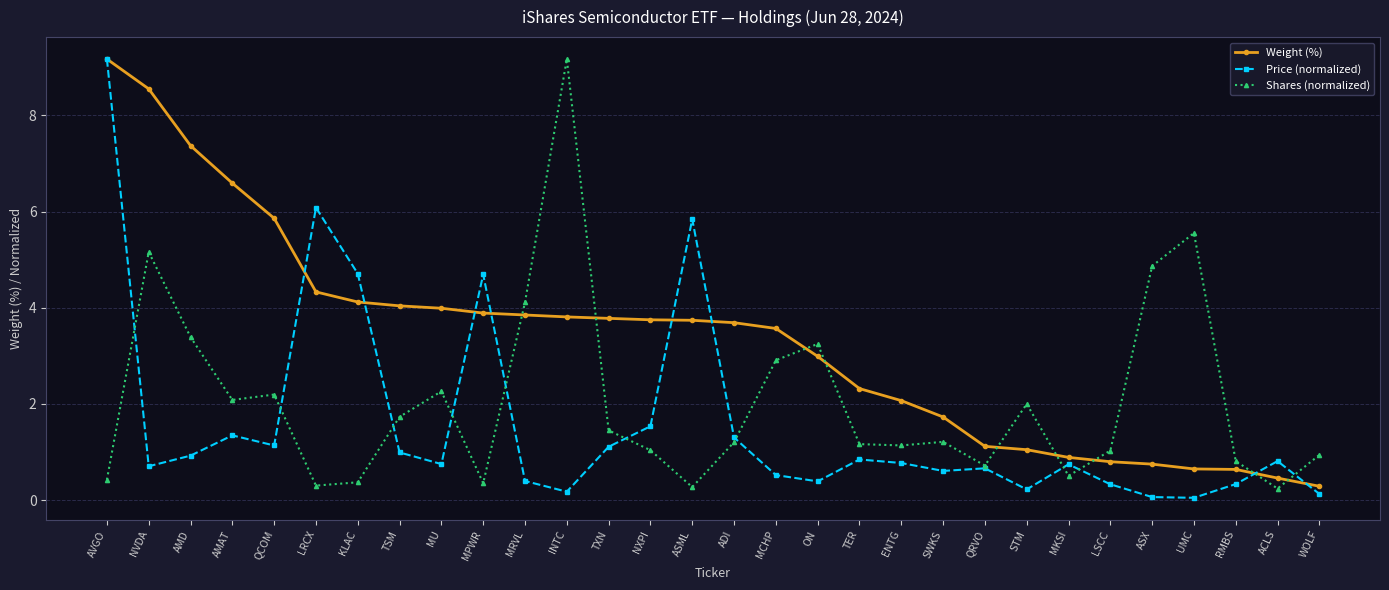

What position from the right is MKSI?

7